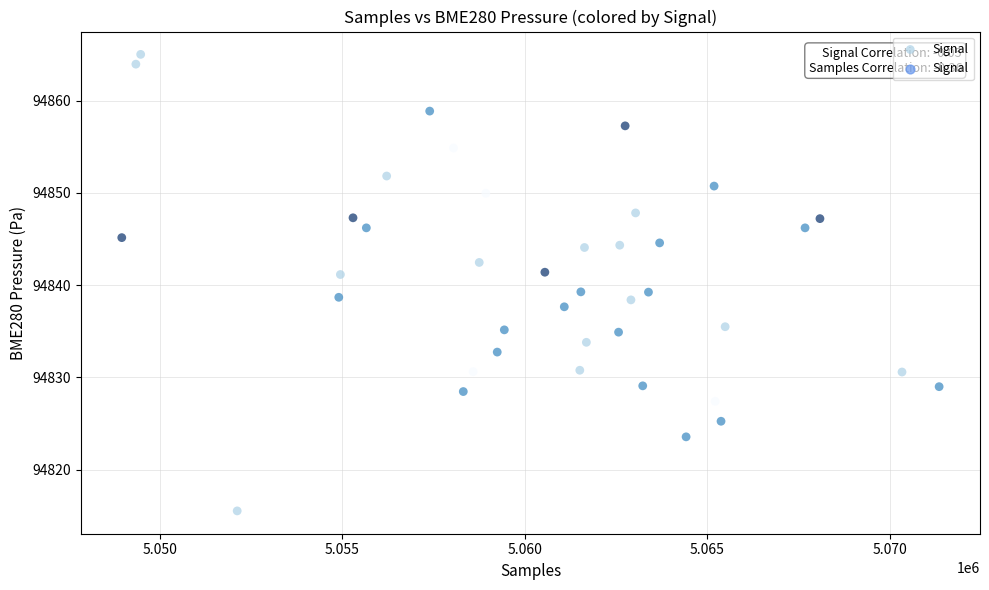

What is the range of Y values (max minus min)?

49.5